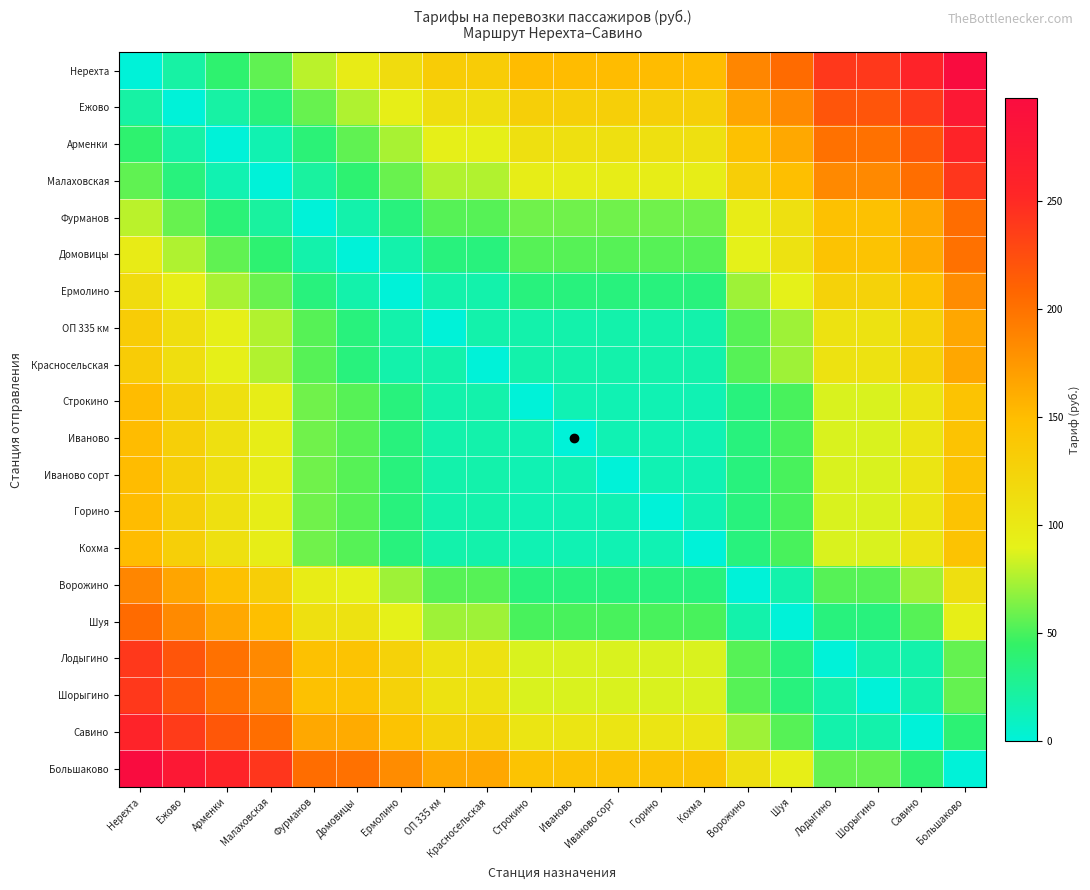

At which category is the sum across all series the highest?

Большаково